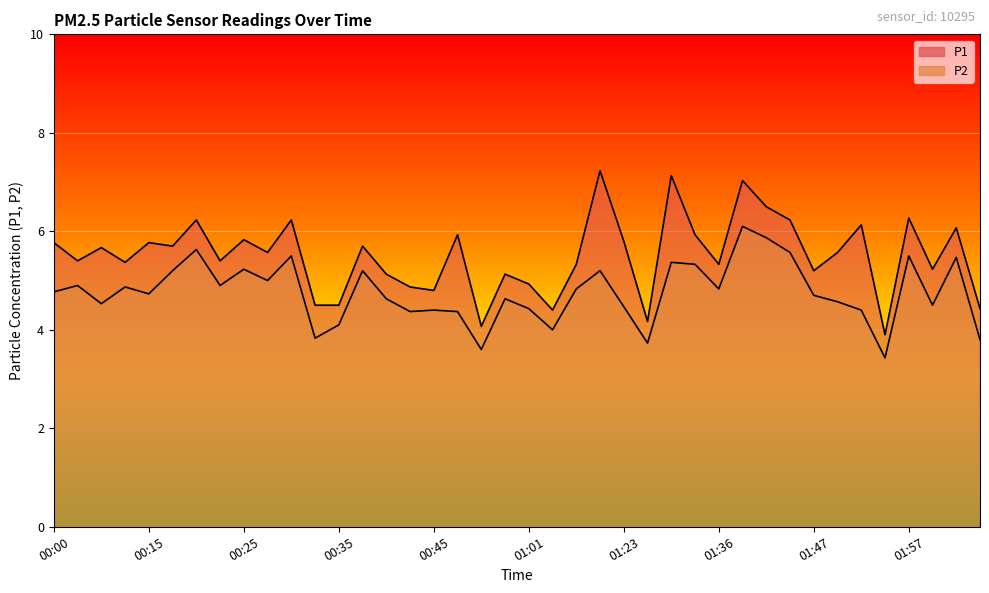

Which category has the lowest value in the P2 series?

01:54